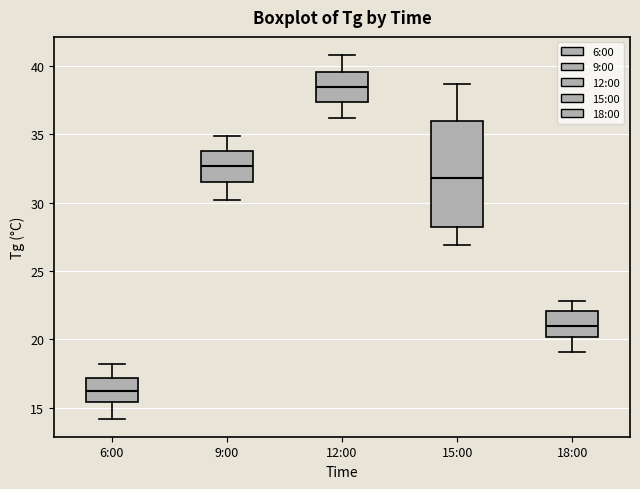

Reading left to right, transcribe this box plot: for each box, give where its median line is, the range the box spans, and where its two whiskers end, as read against the y-axis. The values are not printed on the chart, so give them approximately, as read against the axis.

6:00: median 16.0, box 15.5 to 17.0, whiskers 14.0 to 18.0
9:00: median 32.5, box 31.5 to 34.0, whiskers 30.0 to 35.0
12:00: median 38.5, box 37.5 to 39.5, whiskers 36.0 to 41.0
15:00: median 32.0, box 28.5 to 36.0, whiskers 27.0 to 38.5
18:00: median 21.0, box 20.0 to 22.0, whiskers 19.0 to 23.0